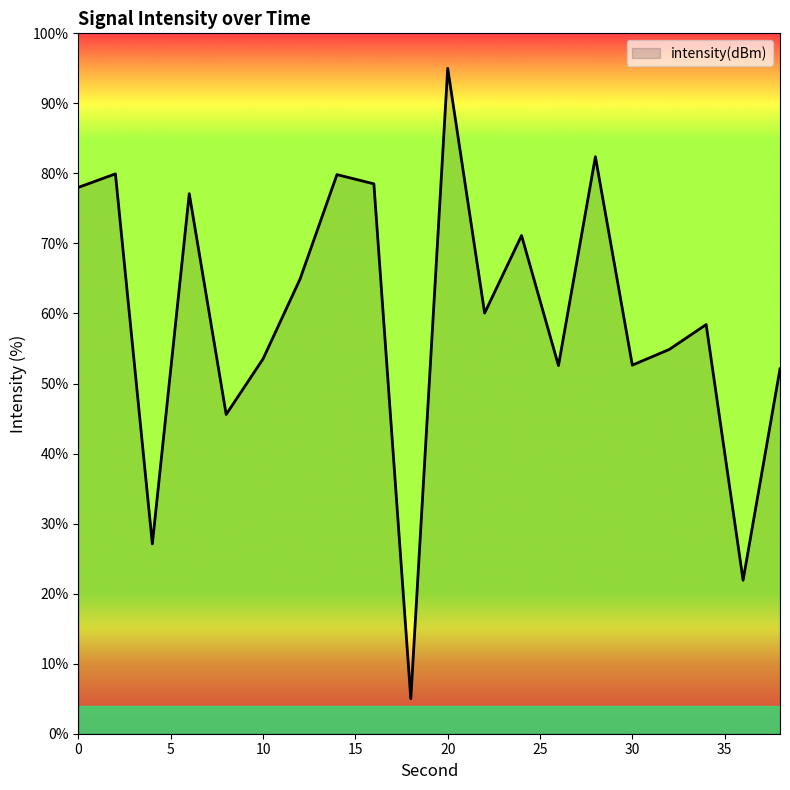

How many interior local peaks (higher than both neighbors) does the data have?

7